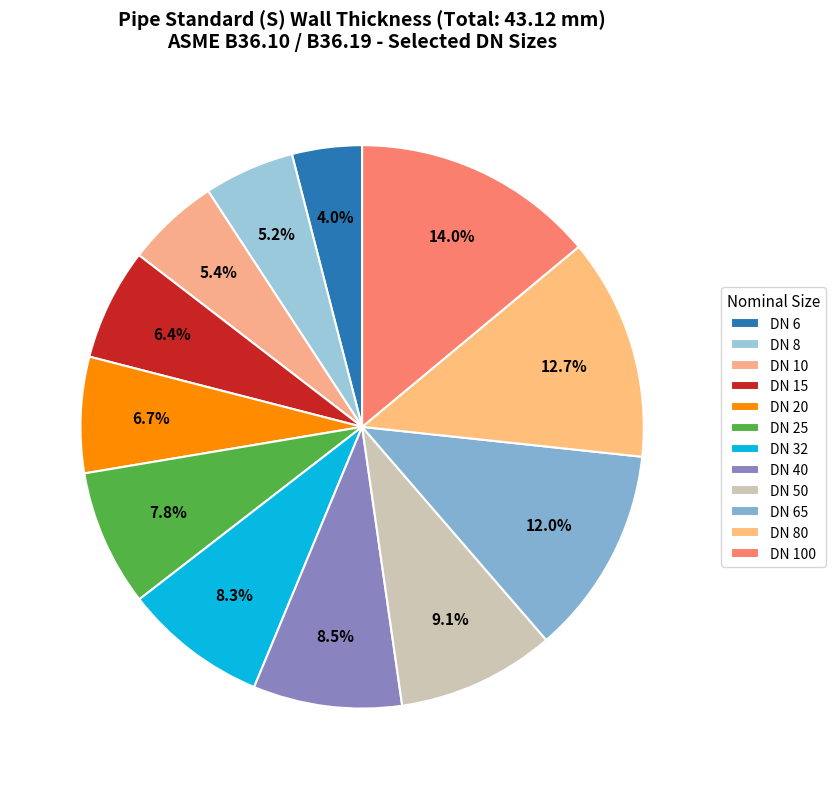

To the nearest percent, what portion does DN 20 represent?

7%